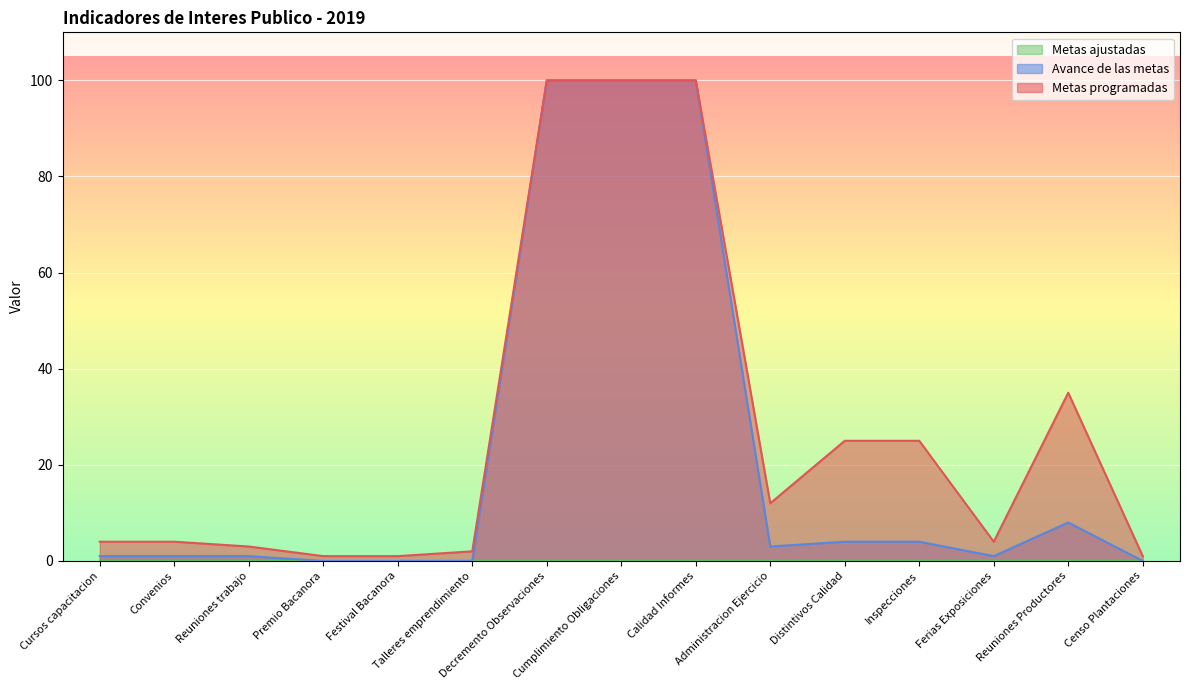

The Metas programadas series shows 6 at Convenios. True or false?

False